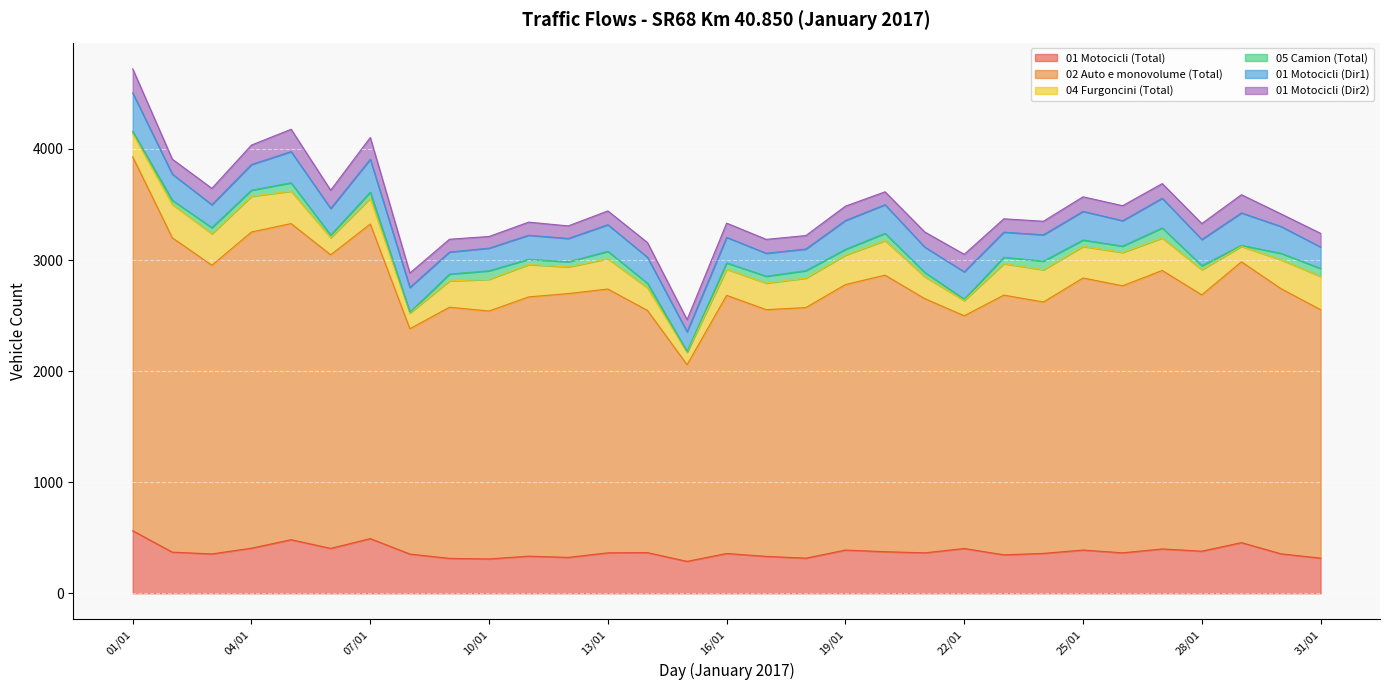

List the labels in order of 02 Auto e monovolume (Total) value, largest first.

01/01, 04/01, 05/01, 07/01, 02/01, 06/01, 03/01, 29/01, 27/01, 20/01, 25/01, 26/01, 19/01, 30/01, 12/01, 13/01, 23/01, 11/01, 16/01, 28/01, 21/01, 24/01, 09/01, 18/01, 31/01, 10/01, 17/01, 14/01, 22/01, 08/01, 15/01